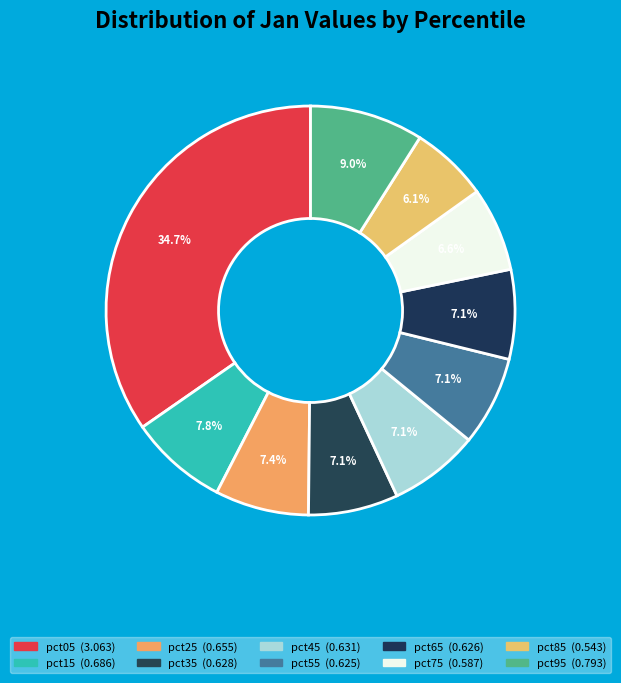

Count the number of slices in the pie.

10